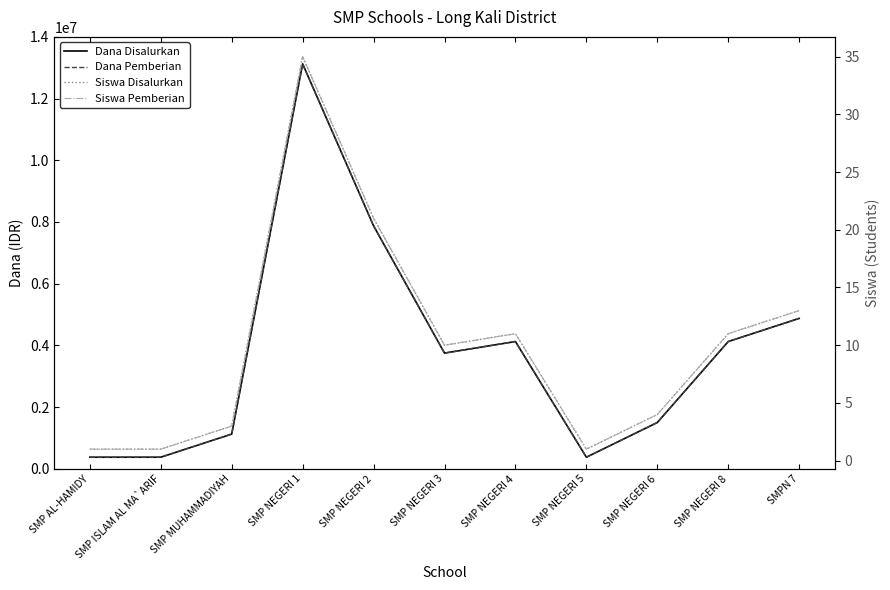

Rank the categories by Dana Disalurkan value from highest to lowest.

SMP NEGERI 1, SMP NEGERI 2, SMPN 7, SMP NEGERI 4, SMP NEGERI 8, SMP NEGERI 3, SMP NEGERI 6, SMP MUHAMMADIYAH, SMP AL-HAMIDY, SMP ISLAM AL MA`ARIF, SMP NEGERI 5